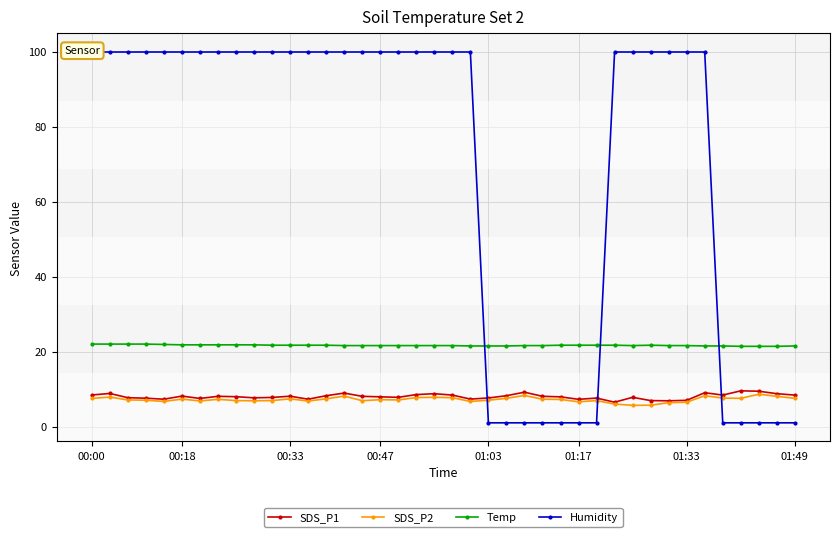

True or false: Temp and SDS_P2 cross at least once.

False